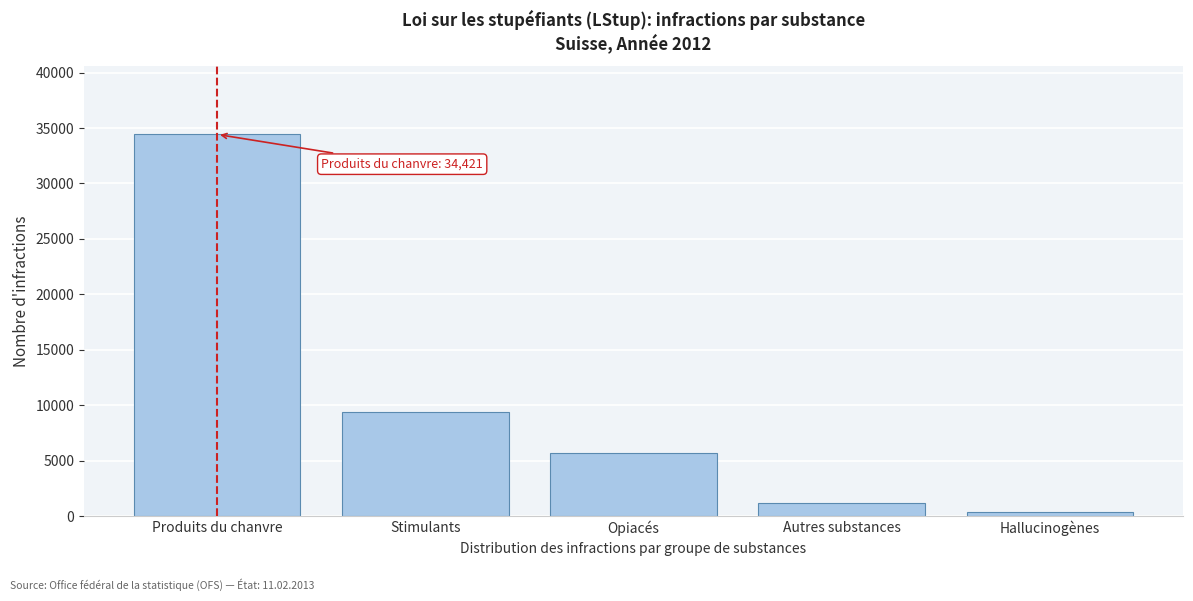

Reading left to right, list all the values displayed in this chart.

34421	9395	5642	1165	331